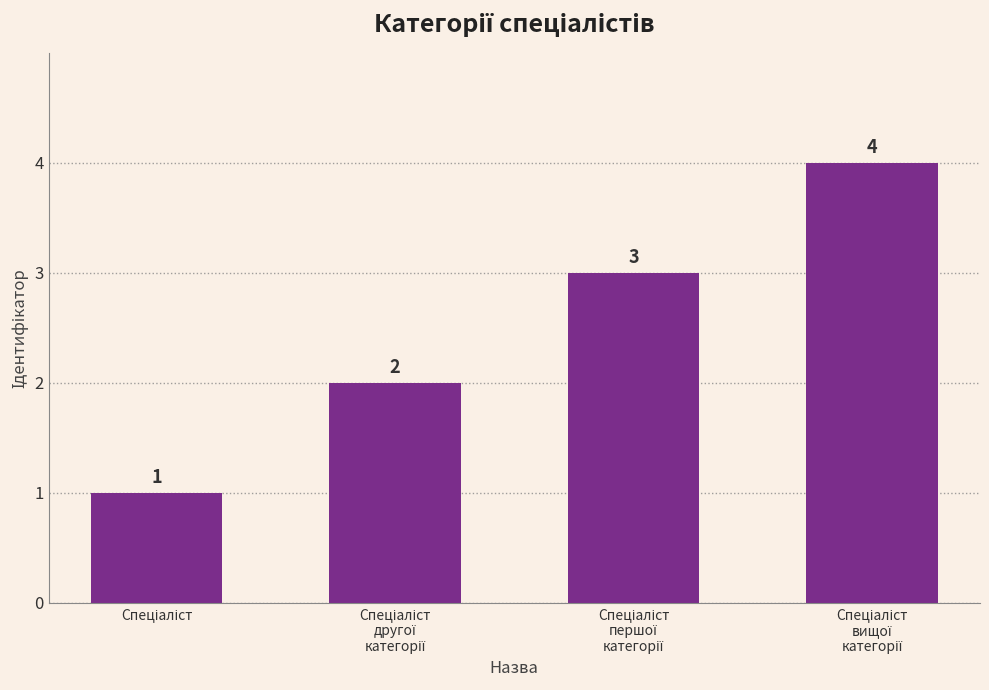

How many values are between 2 and 4?

3